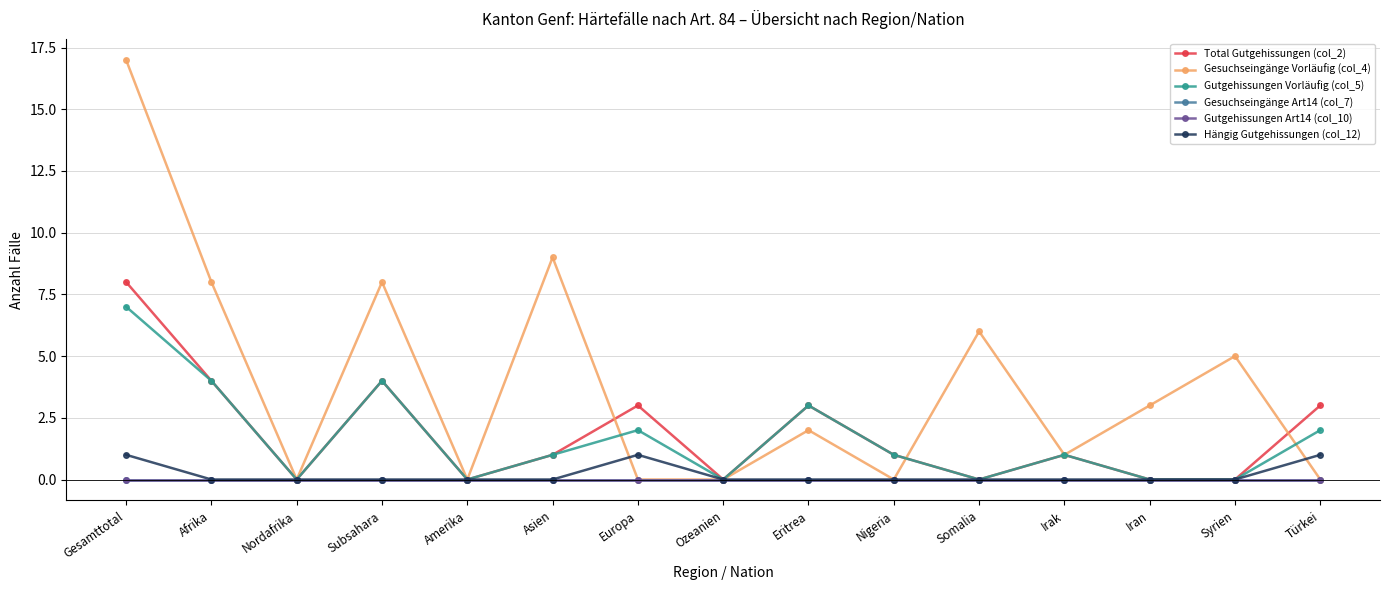

Does the chart have visible grid lines?

Yes